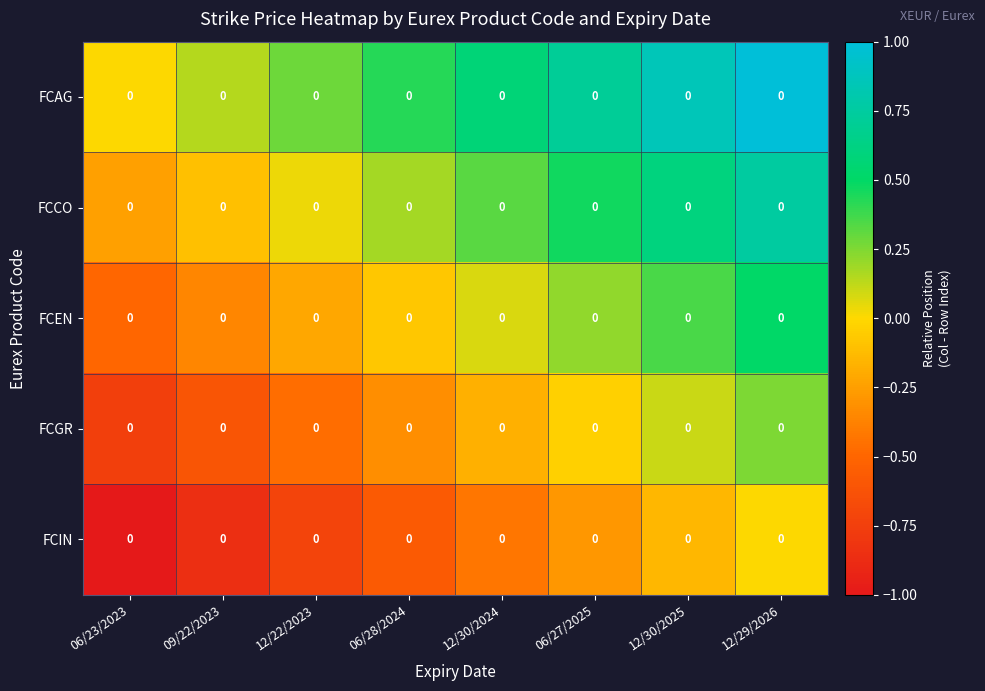

List the series in order of their peak value, highest first.

FCAG, FCCO, FCEN, FCGR, FCIN